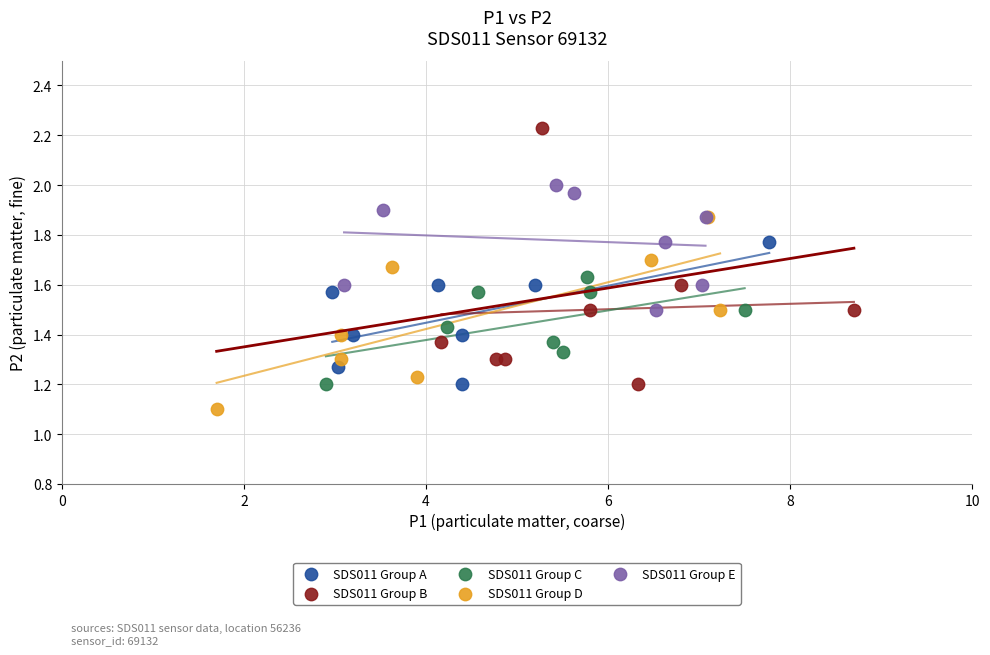

Which series contains the highest Y value?

SDS011 Group B